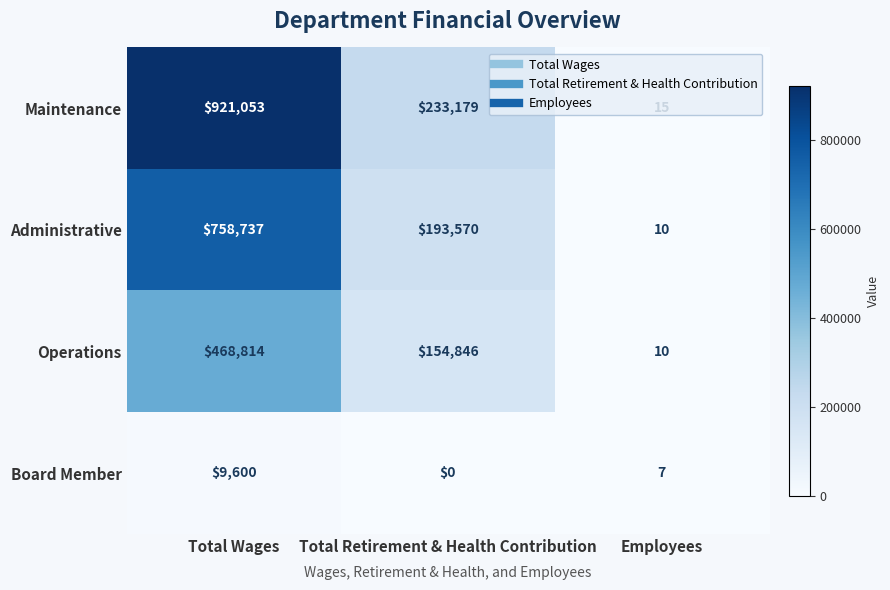

How many categories are shown in the chart?

3